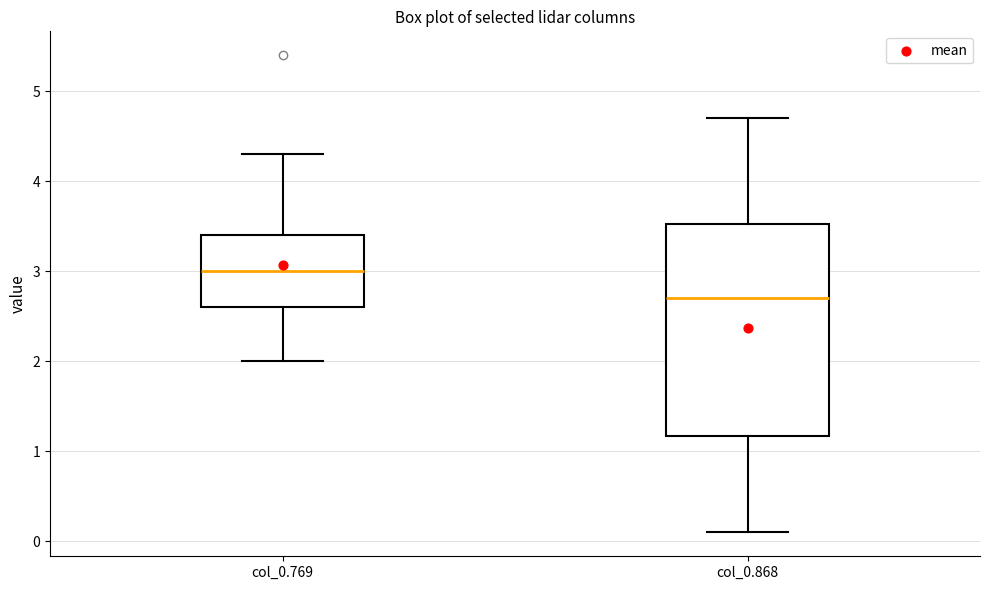

Where does the lower whisker of the box for col_0.769 end on the y-axis? The values are not printed on the chart, so give them approximately, as read against the axis.

2.0